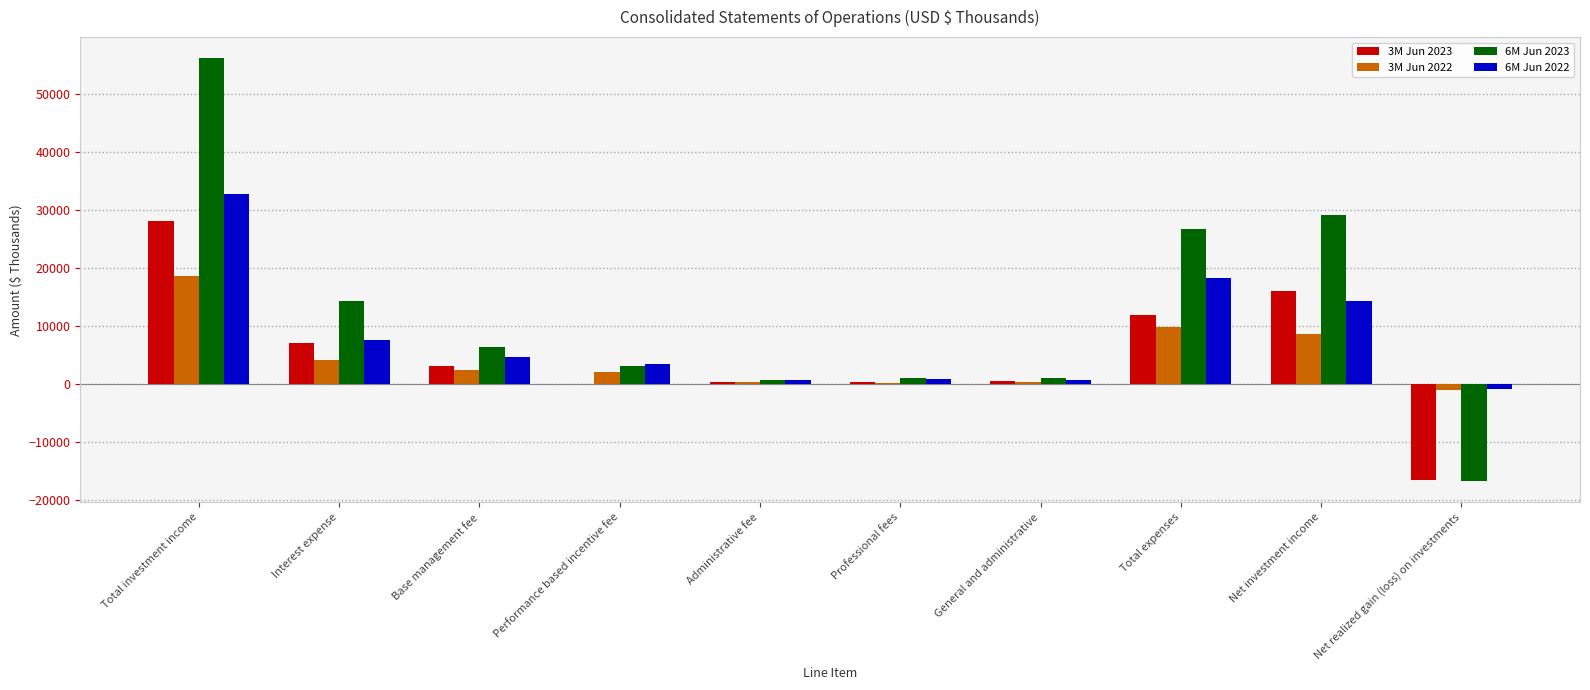

Does the chart contain stacked bars?

No